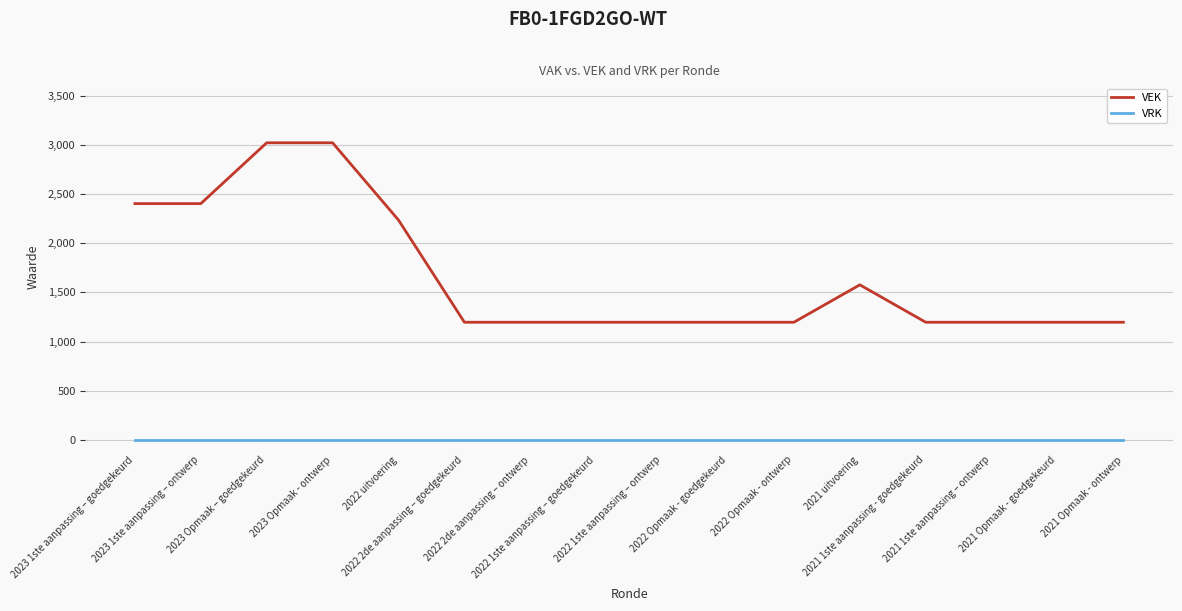

True or false: VEK and VRK intersect in this chart.

False